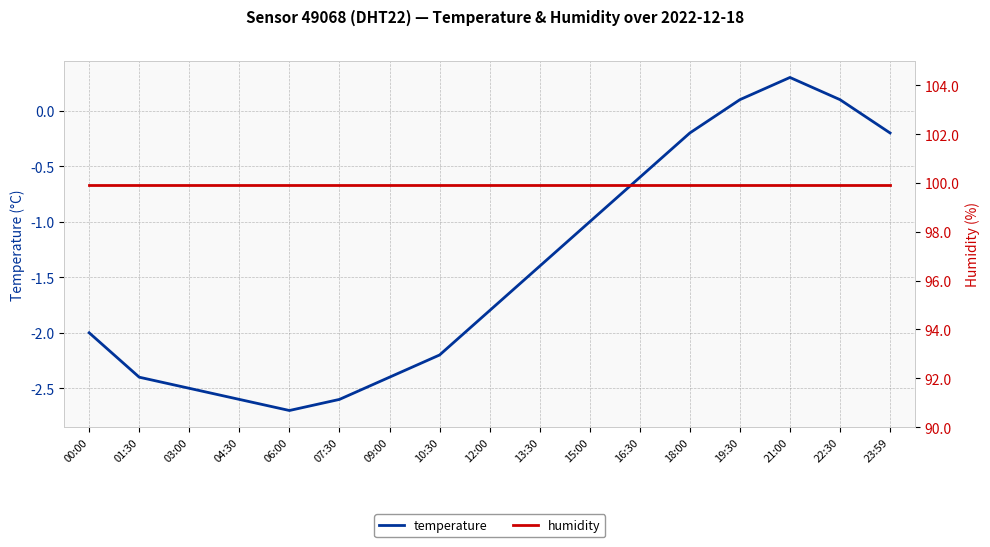

What is the label of the 7th point from the right?

15:00